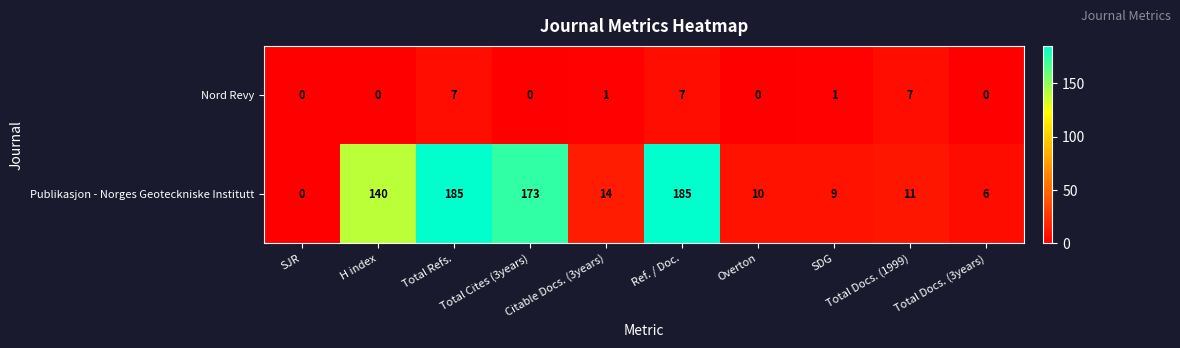

Is the value of Publikasjon - Norges Geoteckniske Institutt at Total Cites (3years) greater than the value of Nord Revy at SJR?

Yes